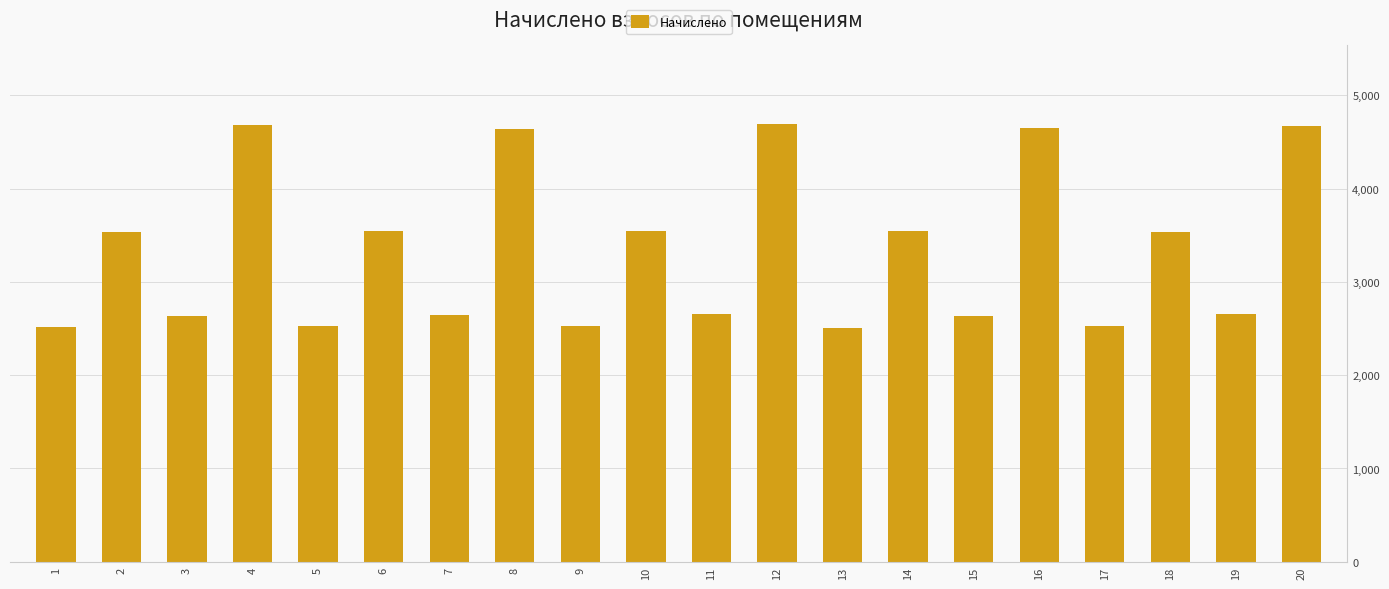

What is the value of the 15th bar from the left?

2637.4